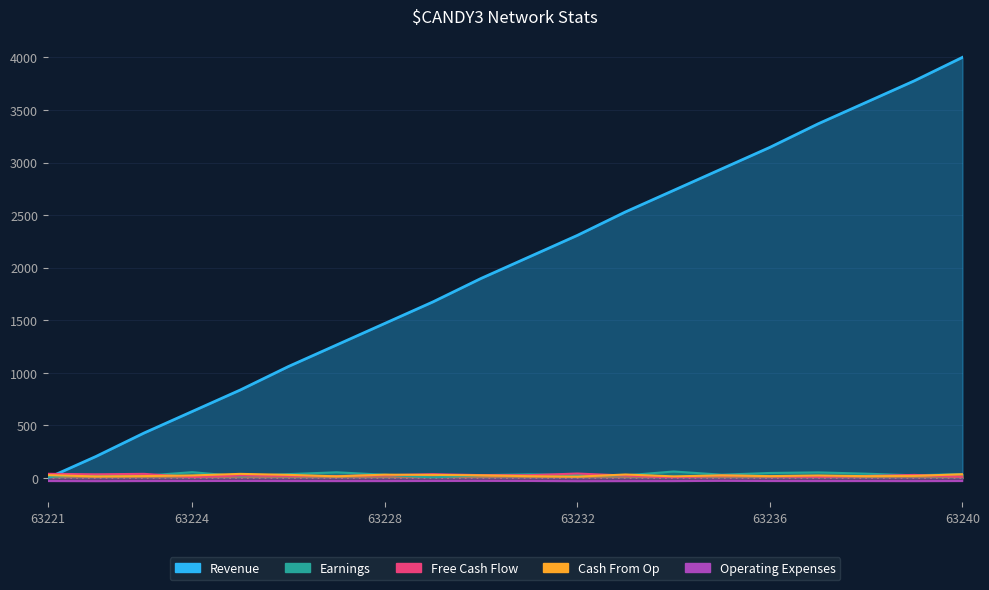

Reading right to left, transcribe all the data shown in this chart.

Revenue: 63240=4000.0	63239=3776.7	63238=3572.1	63237=3367.4	63236=3144.2	63235=2939.5	63234=2734.9	63233=2530.2	63232=2307.0	63231=2102.3	63230=1897.7	63229=1674.4	63228=1469.8	63227=1265.1	63226=1060.5	63225=837.2	63224=632.6	63223=427.9	63222=204.7	63221=0.0
Earnings: 63240=37.7	63239=25.7	63238=41.4	63237=53.7	63236=48.2	63235=31.7	63234=62.1	63233=25.3	63232=28.6	63231=35.4	63230=27.0	63229=5.8	63228=31.1	63227=54.5	63226=37.2	63225=16.2	63224=55.7	63223=21.7	63222=30.1	63221=11.8
Free Cash Flow: 63240=12.2	63239=29.6	63238=19.4	63237=10.9	63236=17.0	63235=23.4	63234=5.1	63233=23.7	63232=42.6	63231=27.0	63230=27.5	63229=36.8	63228=25.9	63227=19.1	63226=20.3	63225=24.0	63224=9.0	63223=39.7	63222=35.4	63221=40.2
Cash From Op: 63240=36.1	63239=20.4	63238=17.6	63237=24.1	63236=18.0	63235=25.2	63234=15.8	63233=33.6	63232=13.2	63231=17.6	63230=25.6	63229=29.7	63228=32.1	63227=16.2	63226=30.0	63225=39.4	63224=24.6	63223=18.4	63222=15.3	63221=27.4
Operating Expenses: 63240=-28.2	63239=-29.0	63238=-28.5	63237=-28.6	63236=-28.3	63235=-26.7	63234=-28.9	63233=-29.1	63232=-29.6	63231=-27.8	63230=-27.2	63229=-27.9	63228=-28.8	63227=-28.8	63226=-28.4	63225=-27.7	63224=-28.1	63223=-28.5	63222=-29.3	63221=-28.4